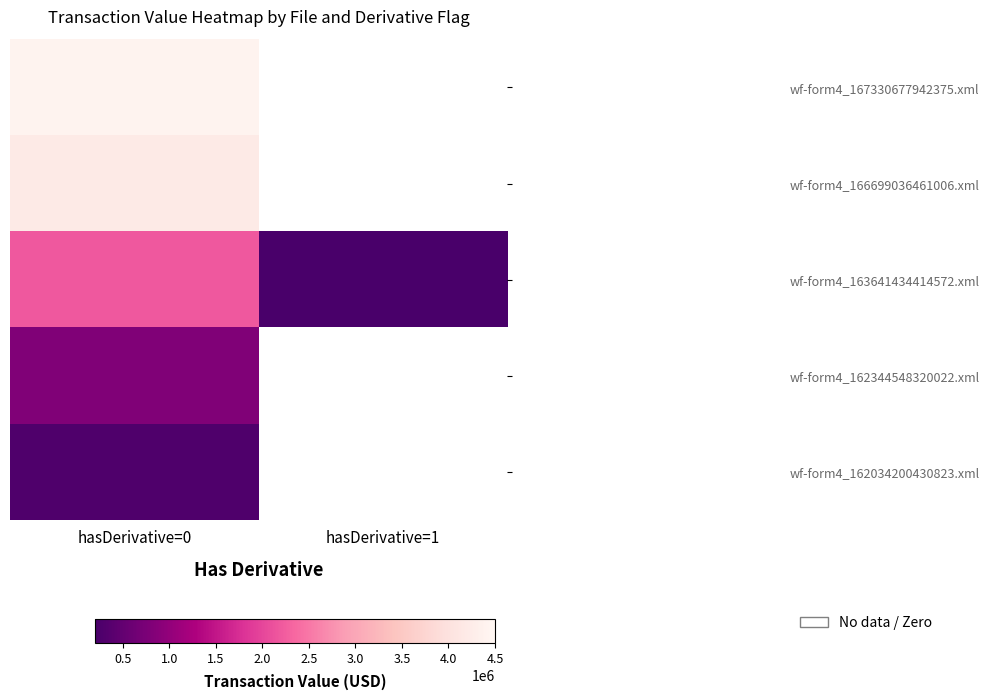

At which category is the sum across all series the highest?

hasDerivative=0